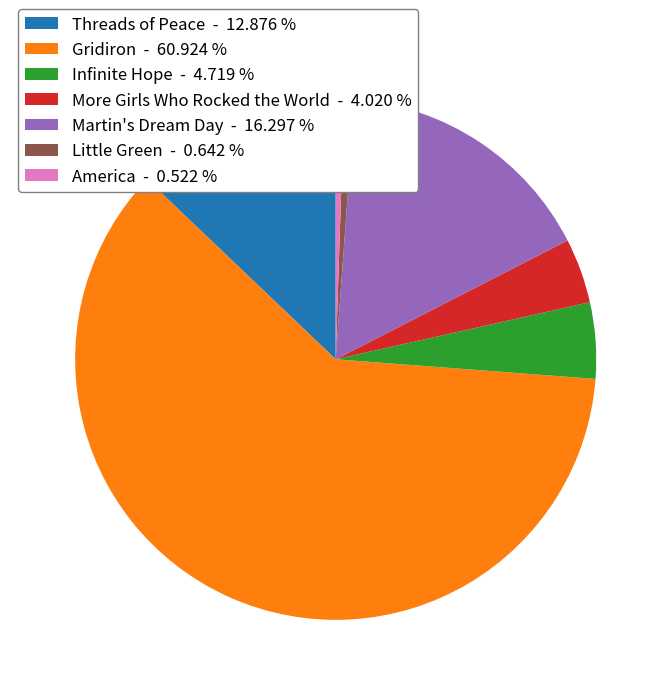

Which has a higher value, More Girls Who Rocked the World - 4.020 % or Martin's Dream Day - 16.297 %?

Martin's Dream Day - 16.297 %